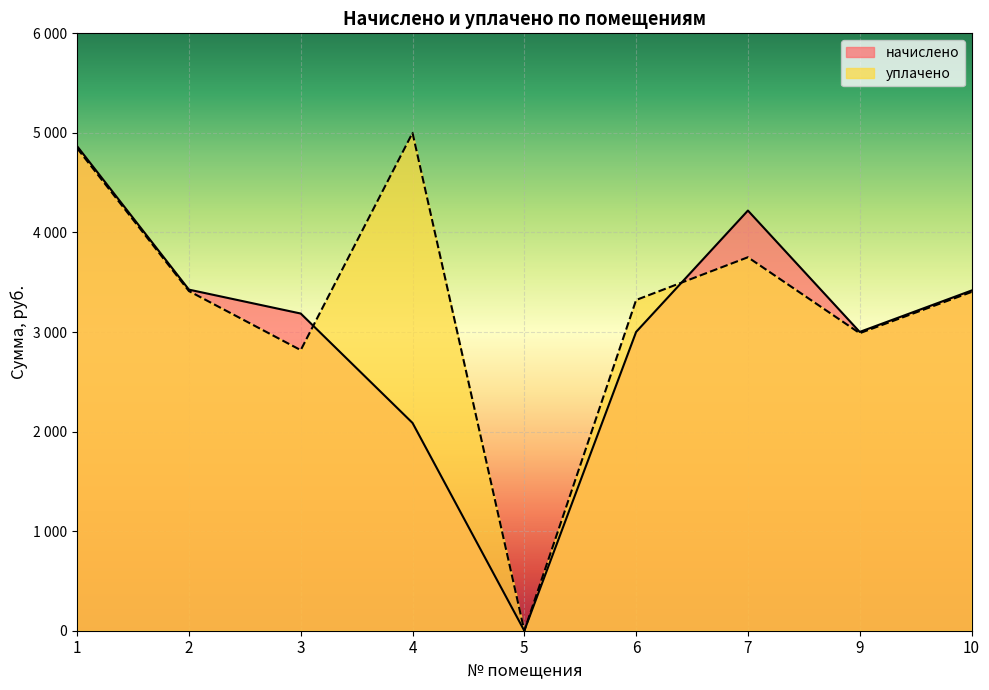

List the series in order of their overall mean, lowest first.

начислено, уплачено